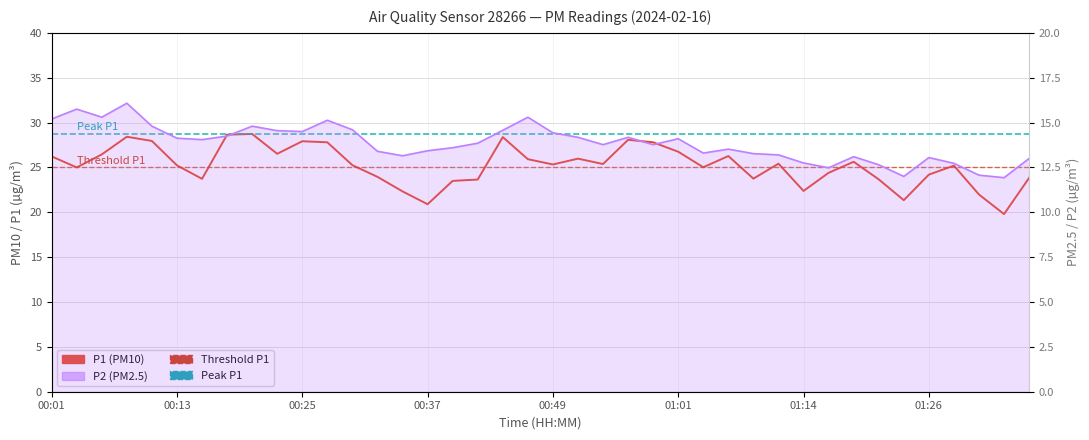

Which has a higher value, 38 or 21?

21